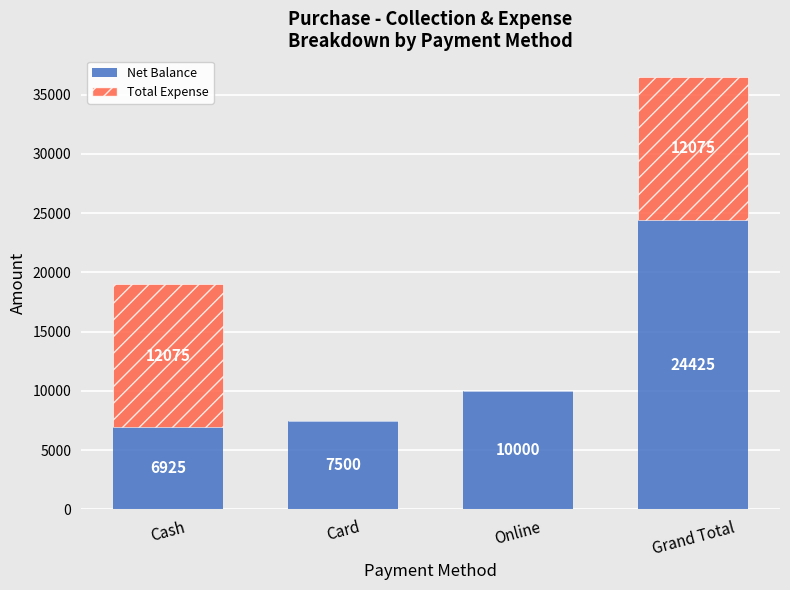

What is the total value across all series at Card?

7500